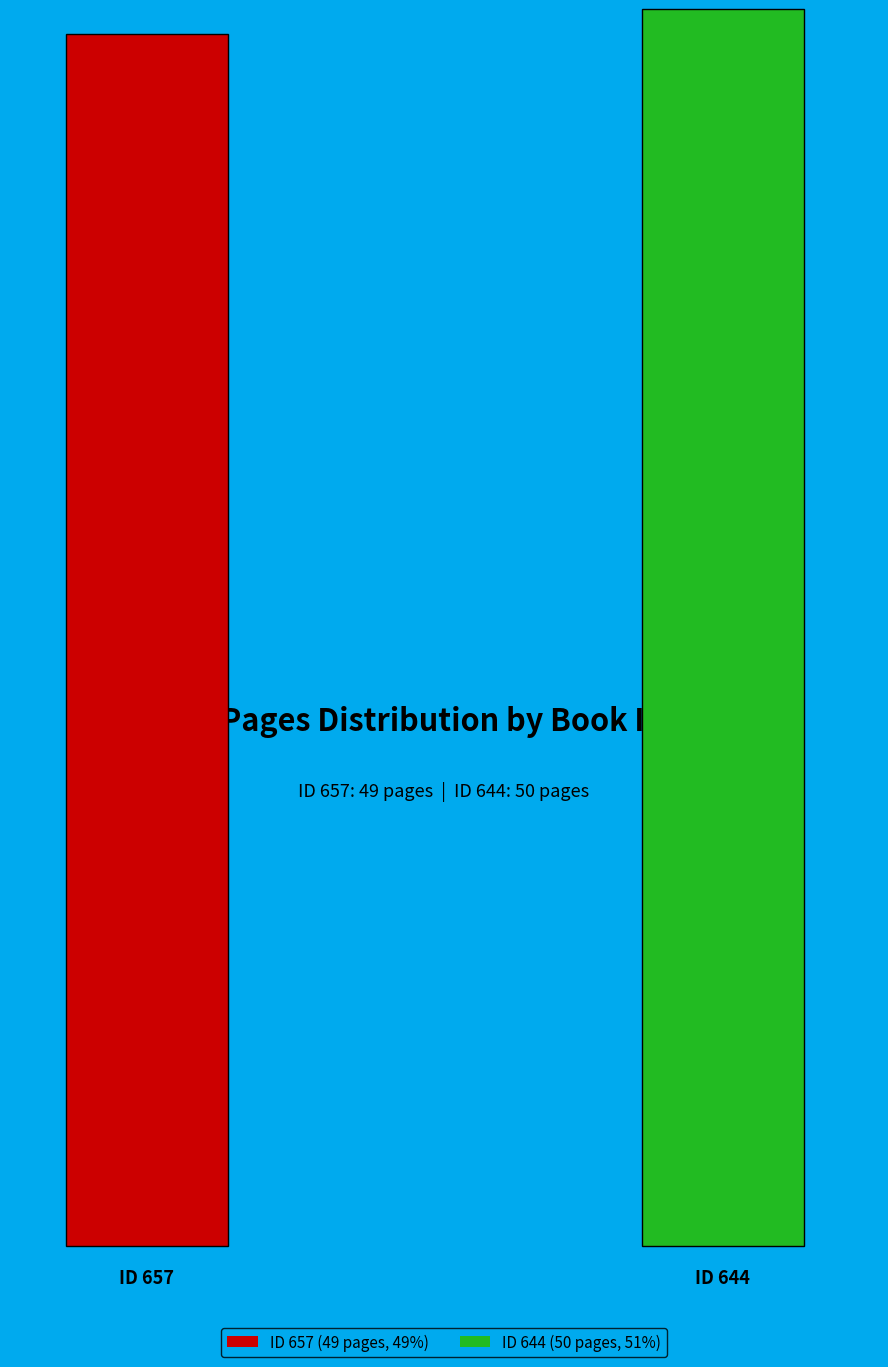

To the nearest percent, what percentage of the pie is 657?

49%